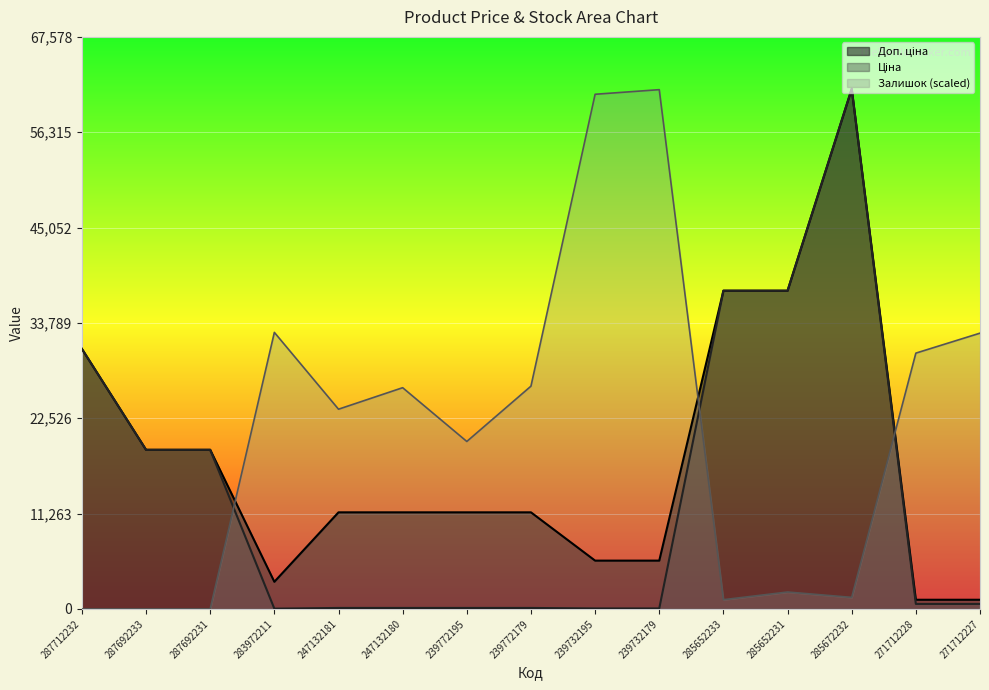

What position from the left is 271712228?

14